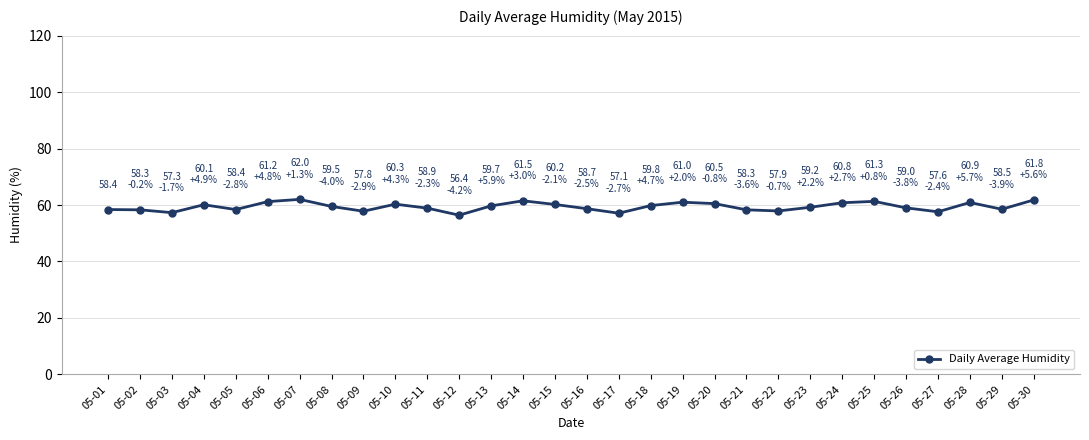

True or false: there are more than 0 points higher than both neighbors.

True